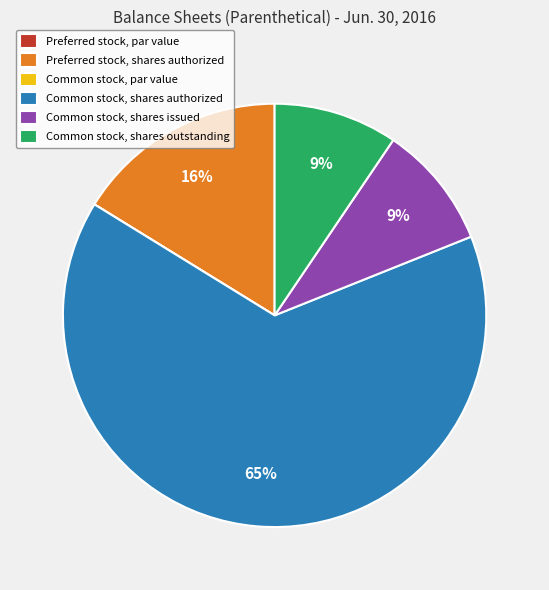

What is the largest slice in the pie chart?

Common stock, shares authorized